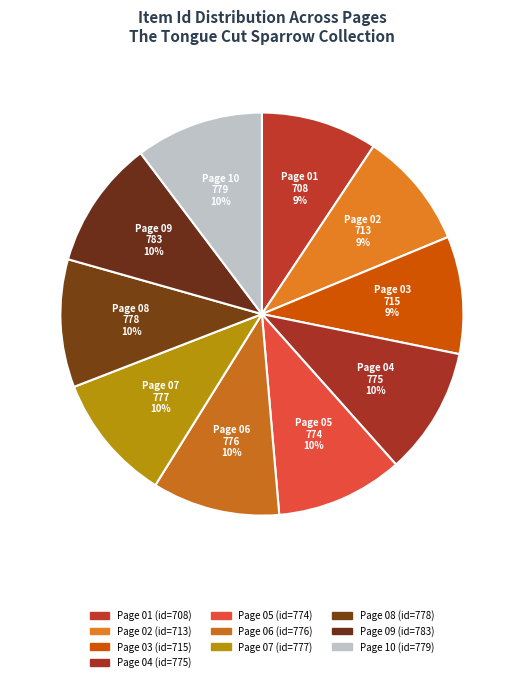

Is it true that Page 08 is 10% of the pie?

True